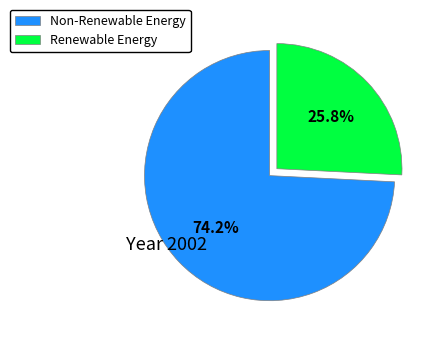

What portion of the pie excludes Renewable Energy?

74.2%